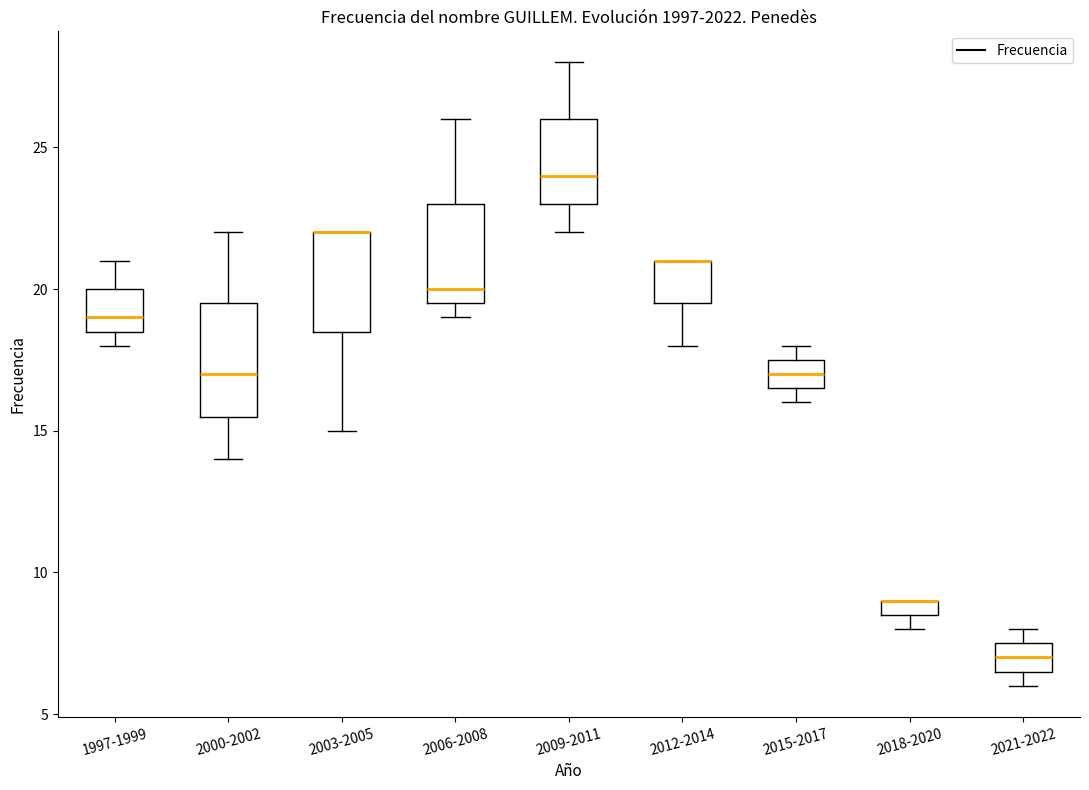

Where is the upper edge of the box for 2000-2002 on the y-axis? The values are not printed on the chart, so give them approximately, as read against the axis.

19.5